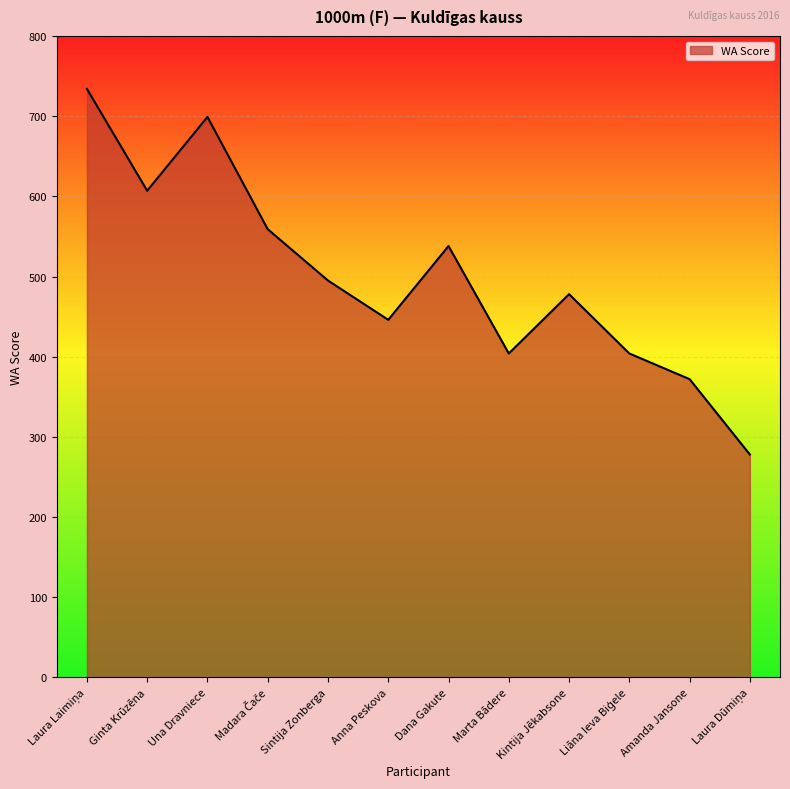

Reading left to right, list all the values displayed in this chart.

734	607	699	559	495	446	538	404	478	404	372	278